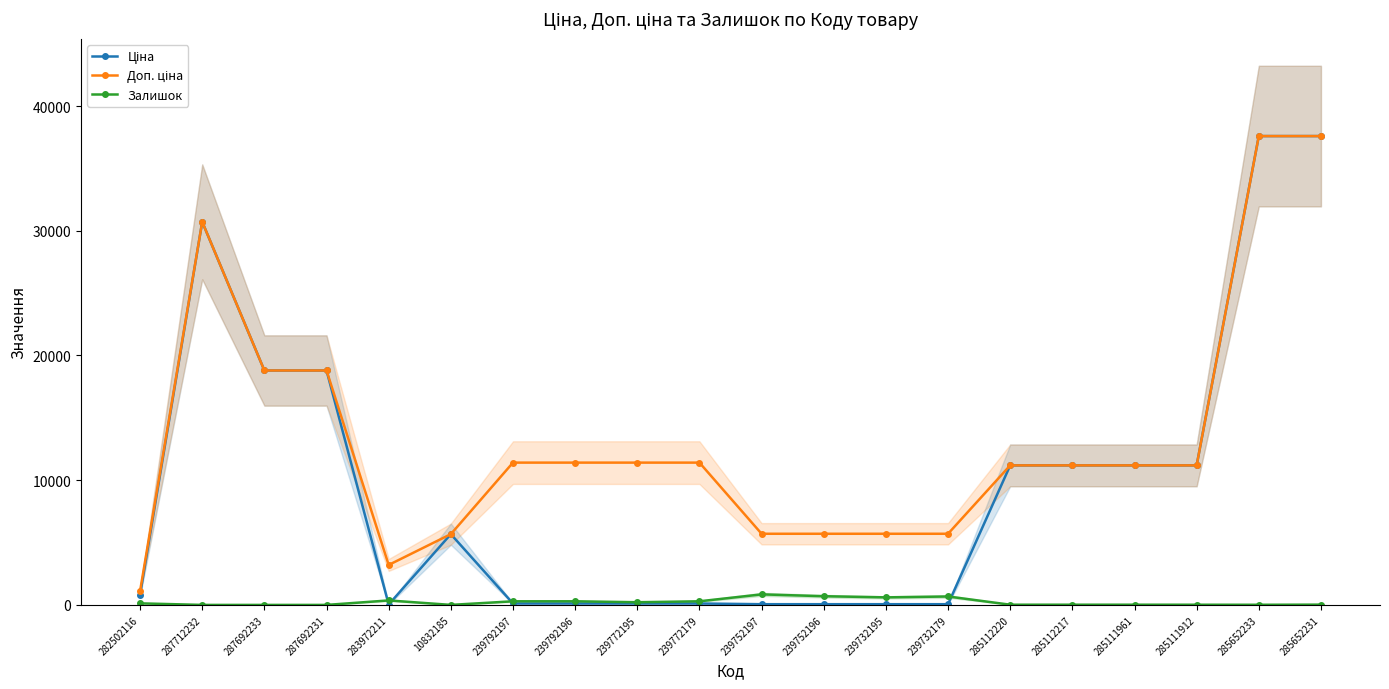

Is it true that Доп. ціна equals 12328.4 at 287692233?

False